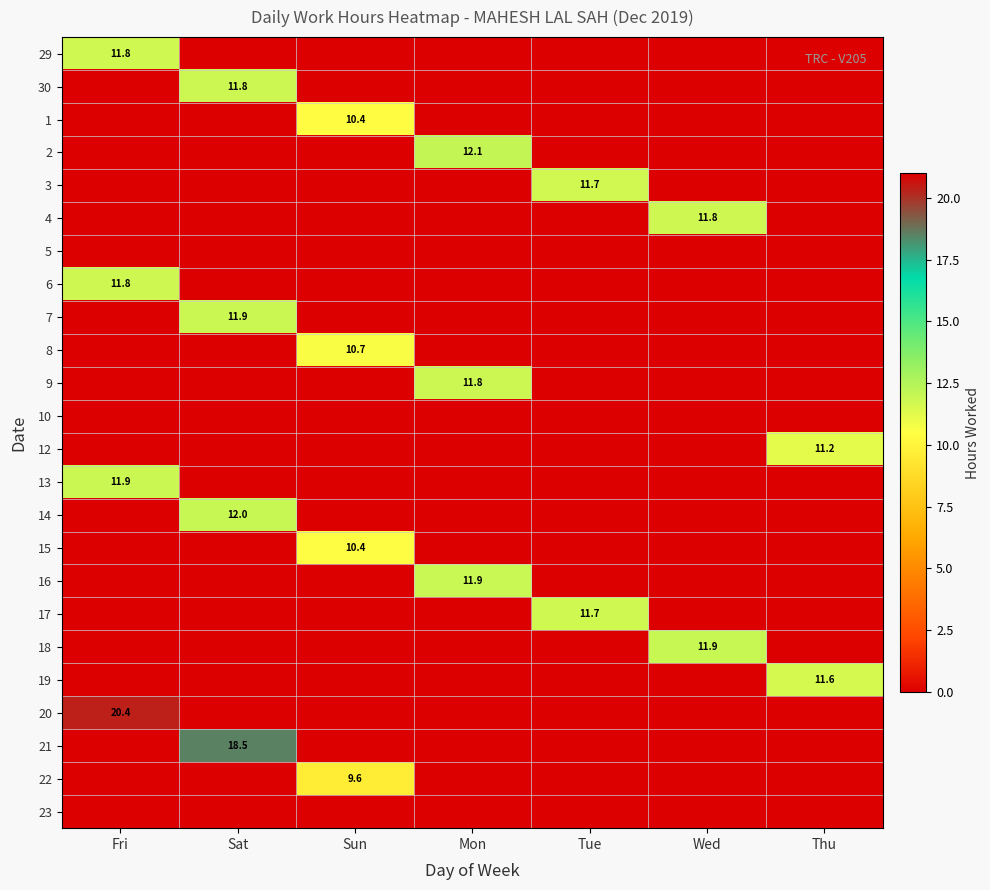

Is the value of 7 at Sat greater than the value of 4 at Wed?

Yes